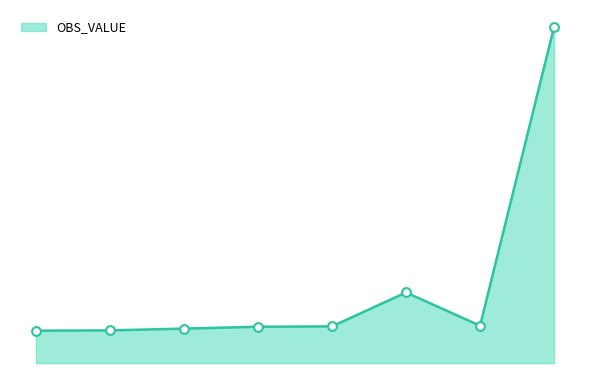

Is this an area chart (filled region under the line)?

Yes